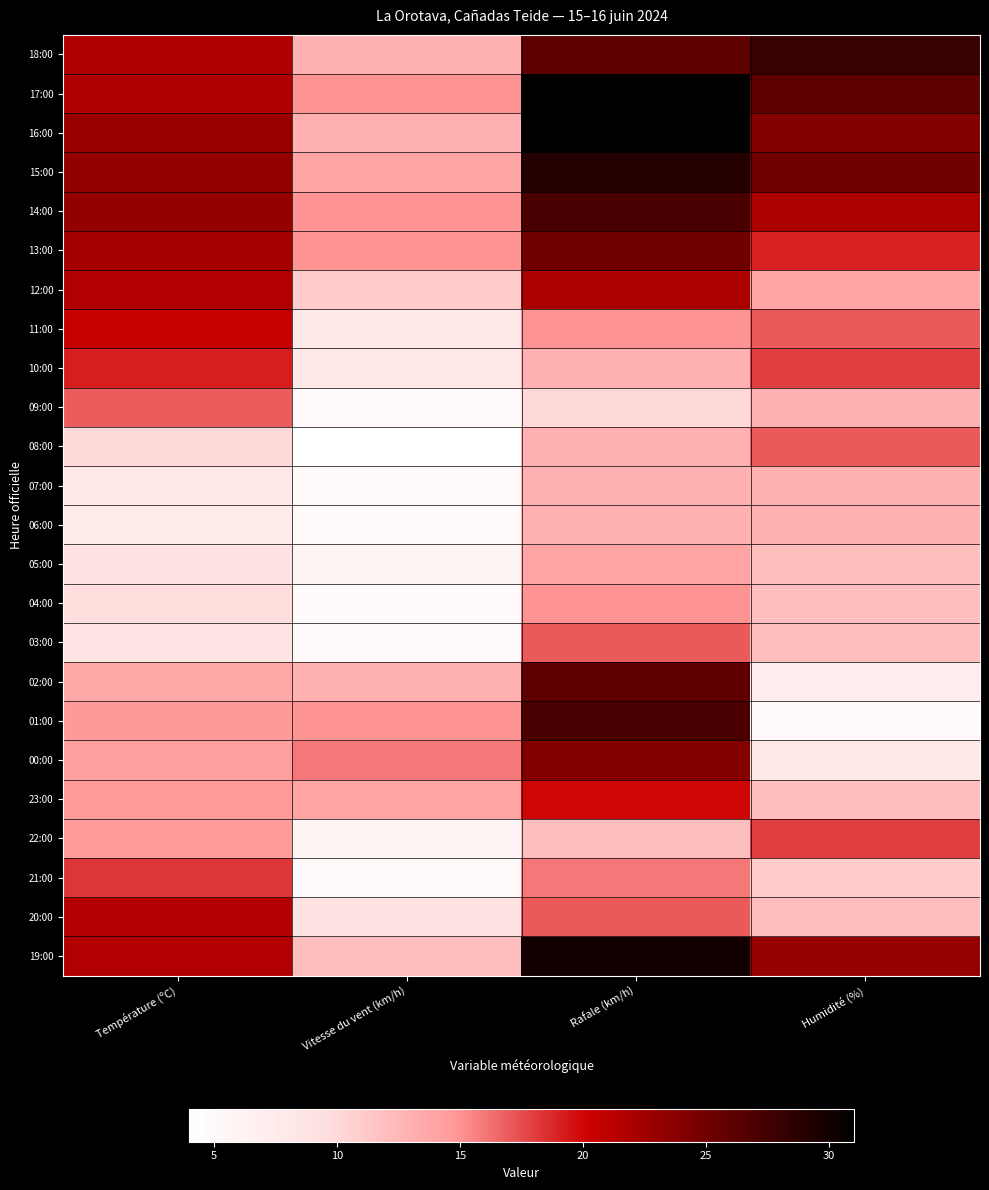

At how many categories does at least one series exceed 15?

4